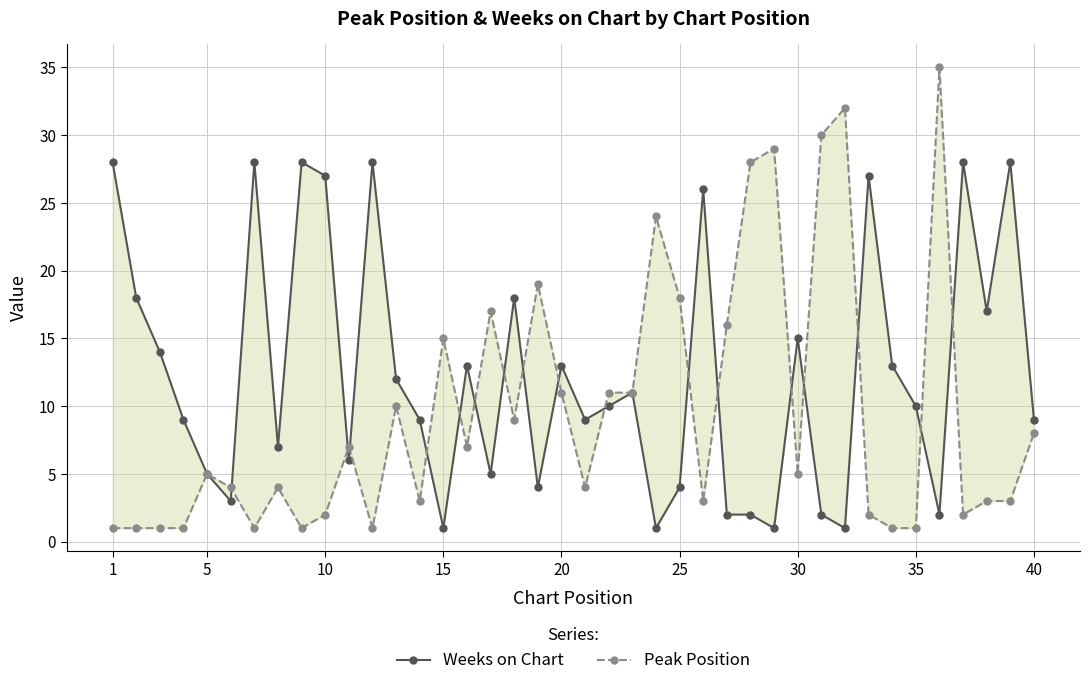

At how many categories does at least one series exceed 28?

4